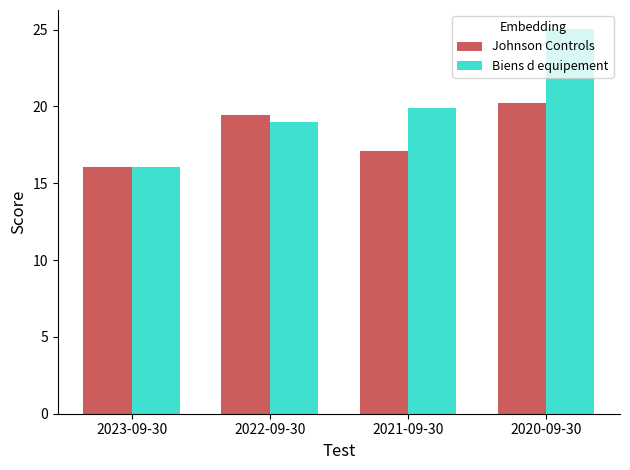

List the series in order of their peak value, lowest first.

Johnson Controls, Biens d equipement